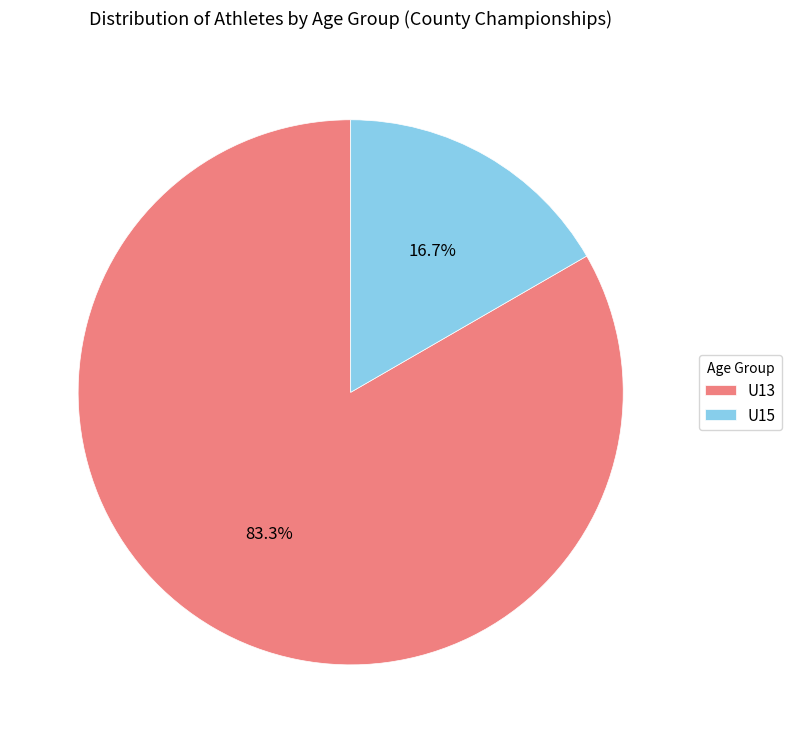

Count the number of slices in the pie.

2